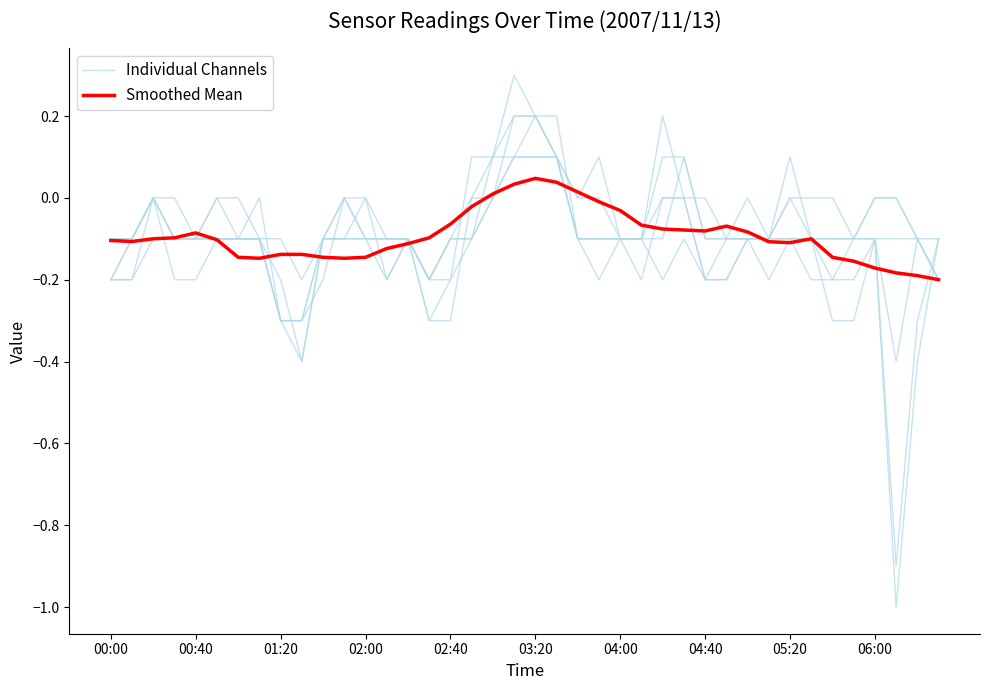

How many data points in Smoothed Mean are above 0?

5